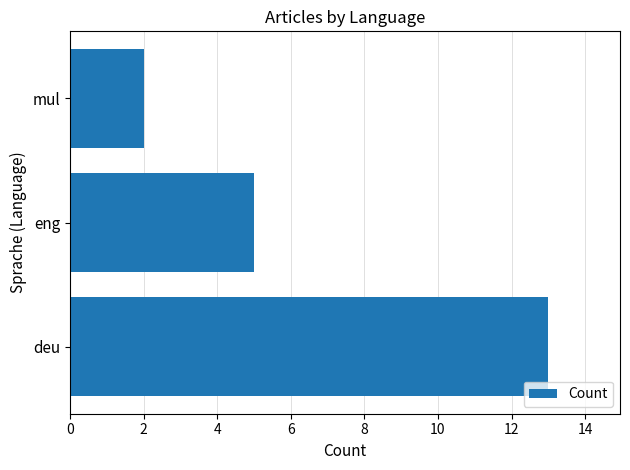

Rank the categories by value from highest to lowest.

deu, eng, mul